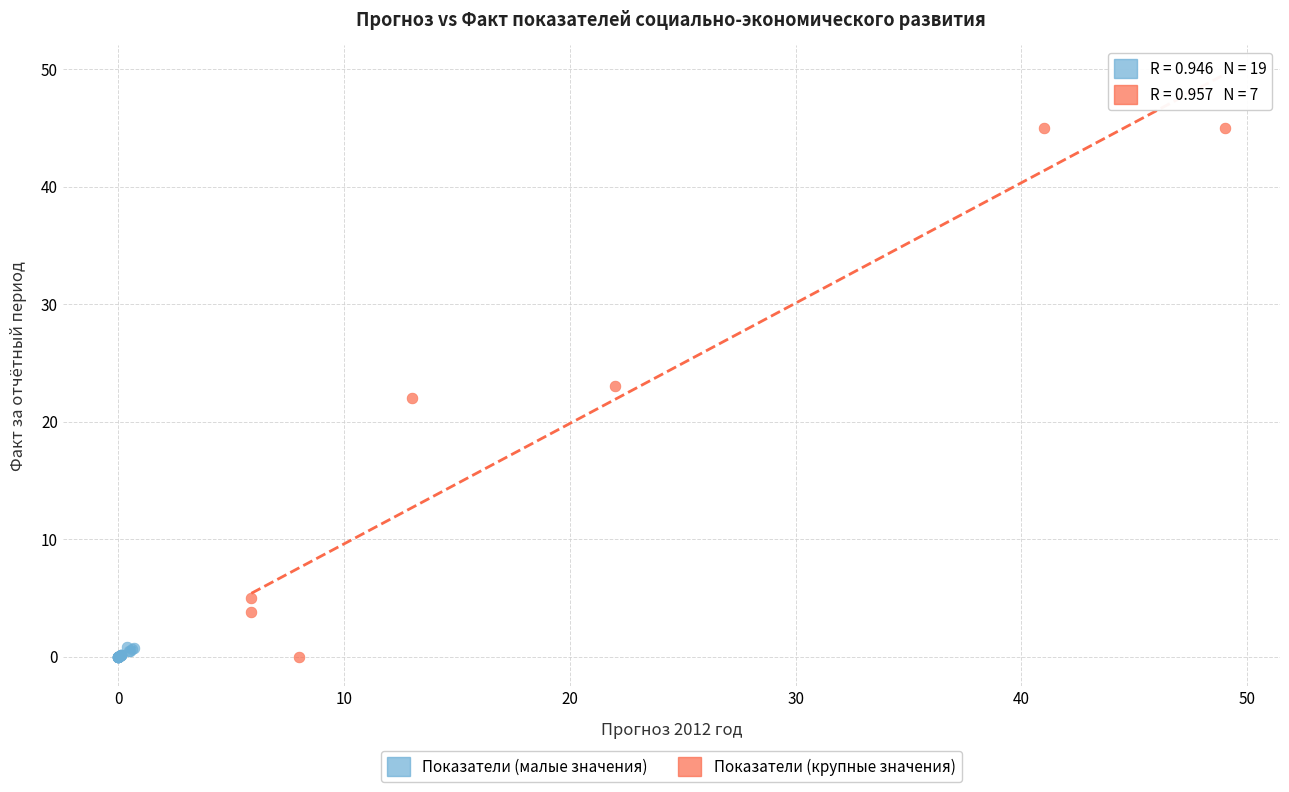

Which series has the largest Y range (max minus min)?

Показатели (крупные значения)